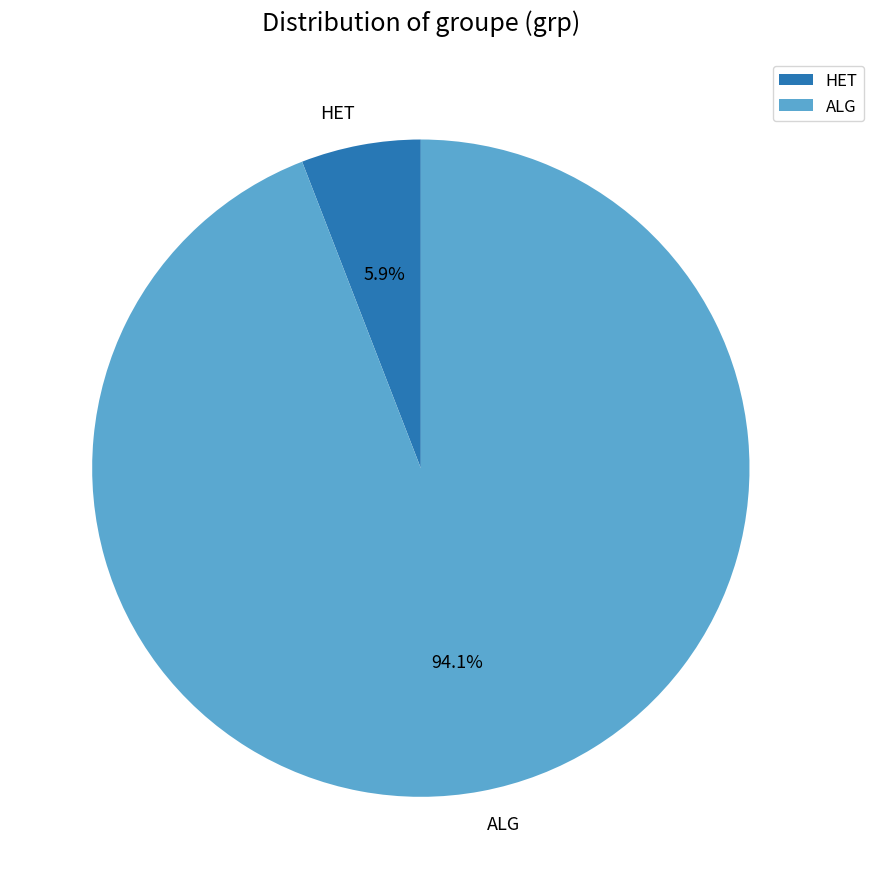

To the nearest percent, what portion does HET represent?

6%